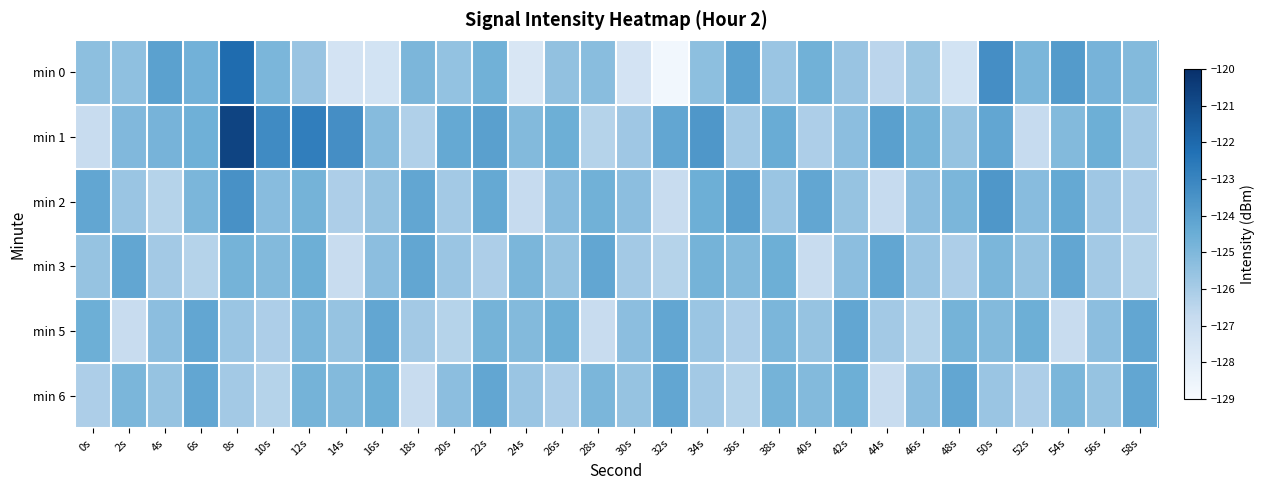

Which series has the largest total across all categories?

min 1